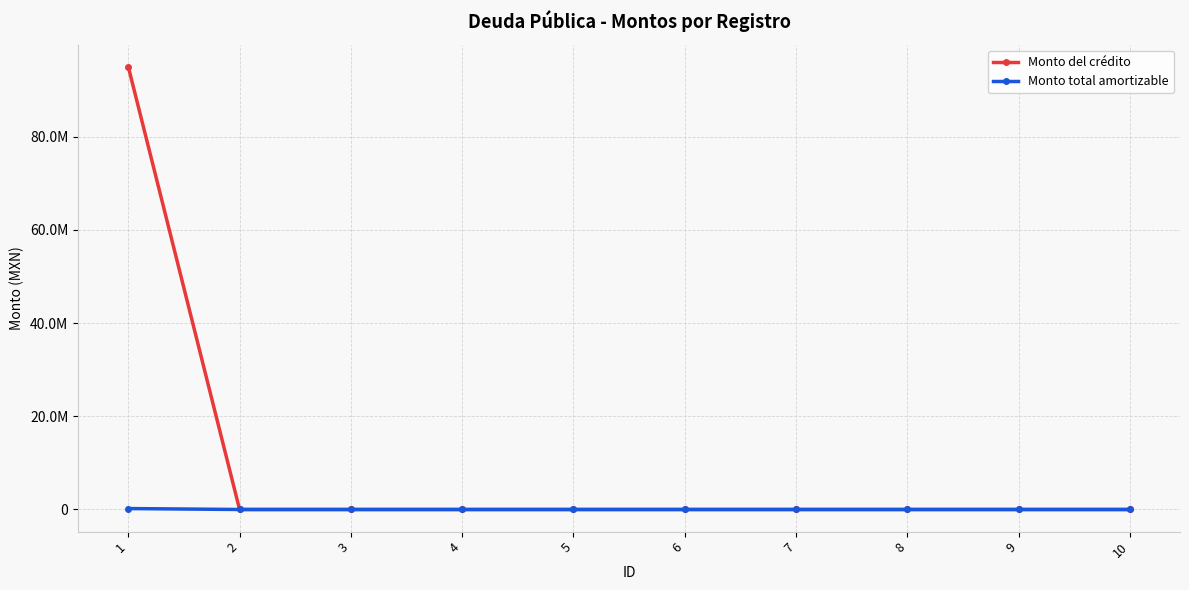

What is the difference between the maximum and minimum values in the Monto total amortizable series?

200955.2